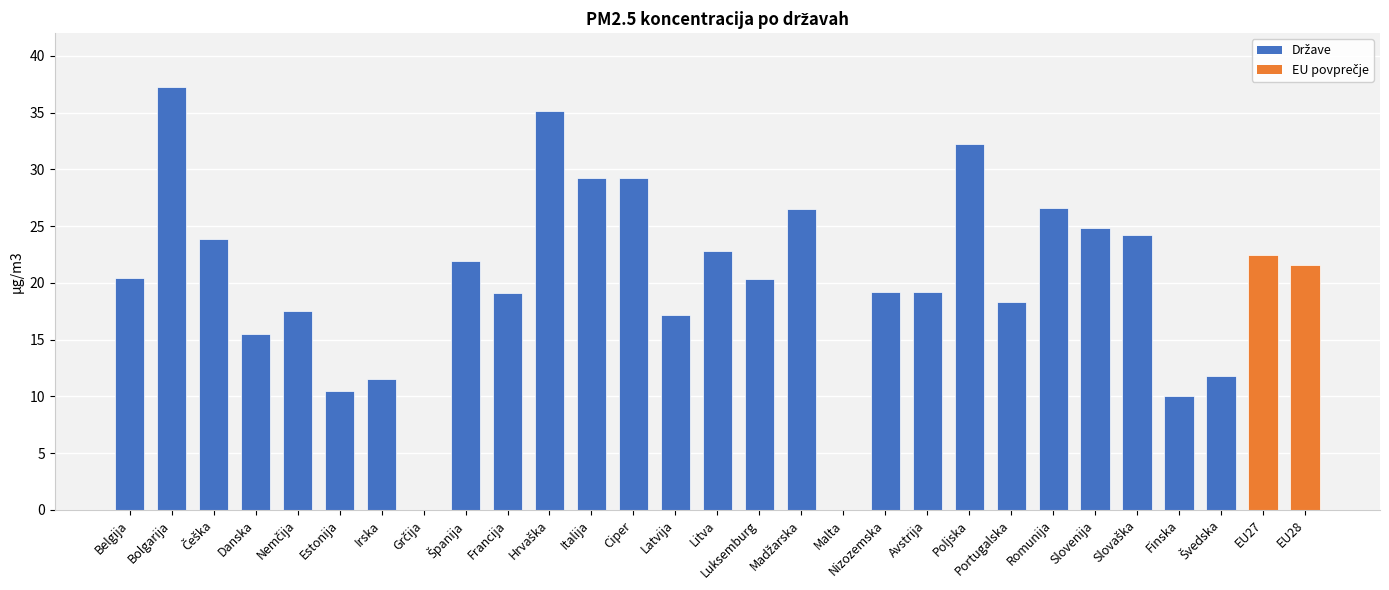

Approximately how many times larger is the value at Nizozemska compared to Finska?

1.9